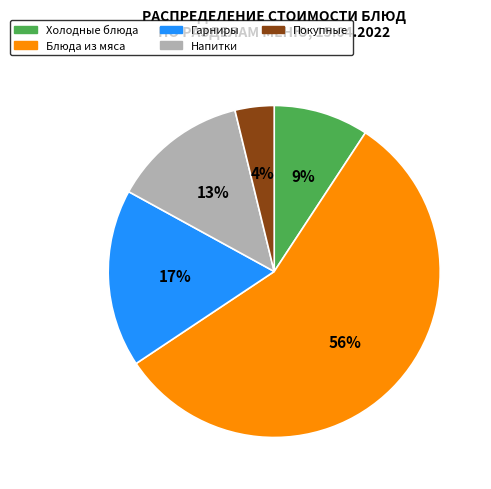

What is the largest slice in the pie chart?

Блюда из мяса